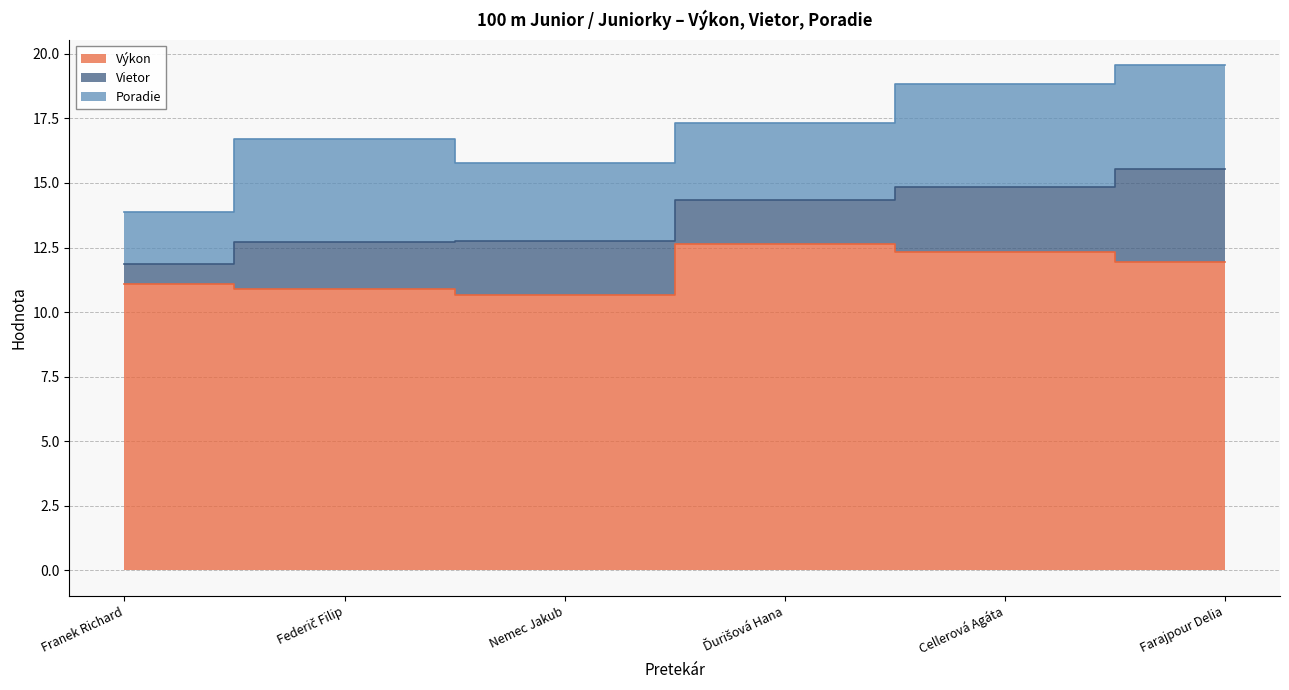

In Vietor, how many points are lower than both neighbors (excluding endpoints)?

1